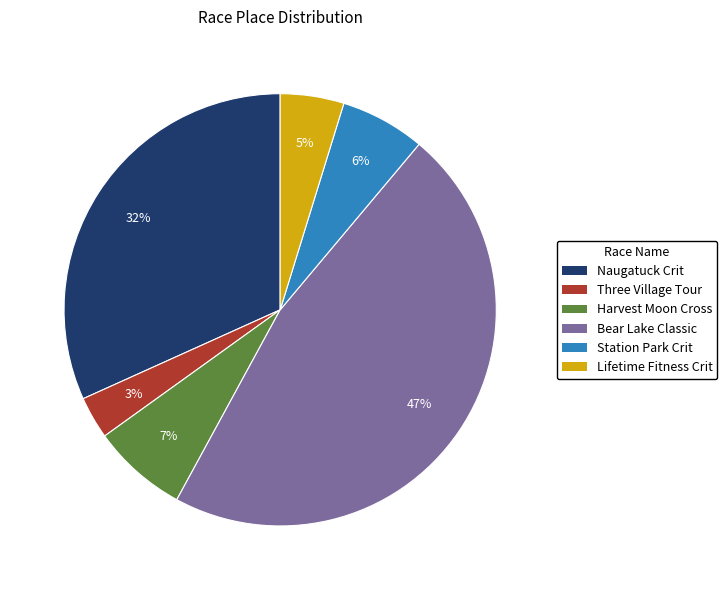

Which category has the smallest portion of the pie?

Three Village Tour